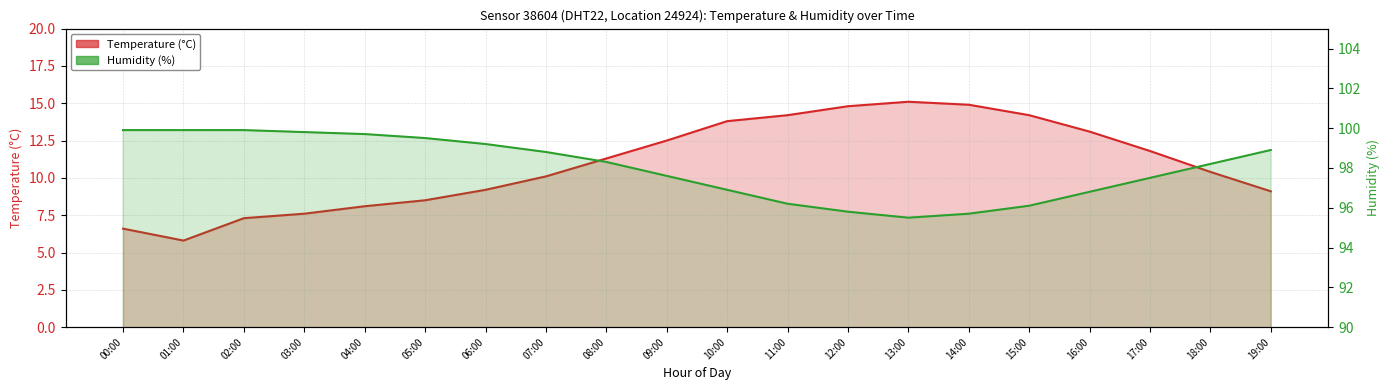

What position from the left is 03:00?

4